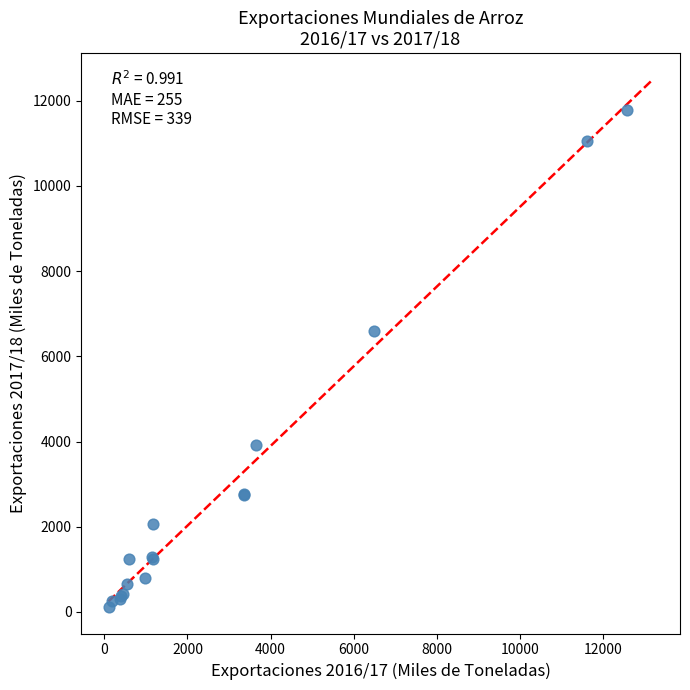

What Y value in the scatter plot is closest to 5952?

6590